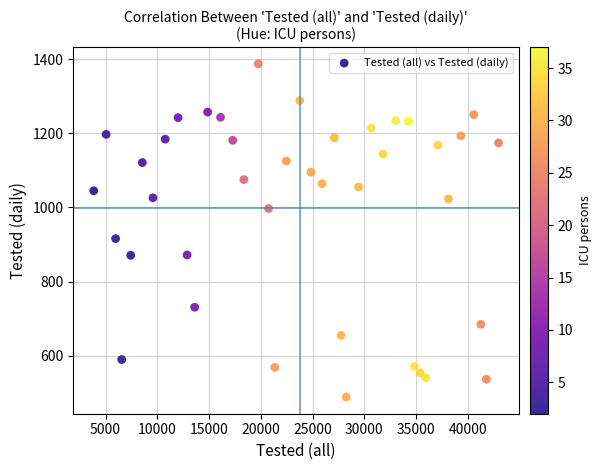

What is the range of X values (max minus min)?

39113